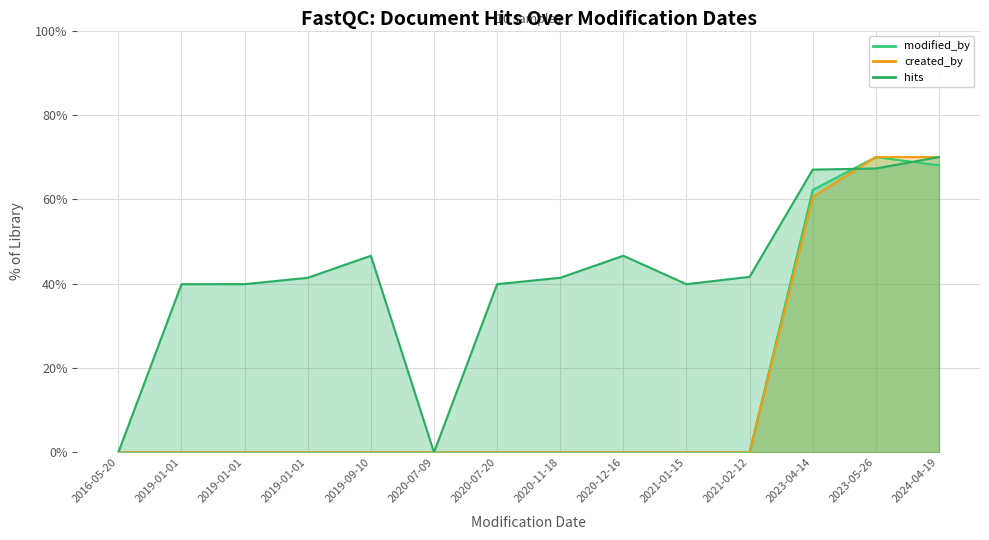

Read the hits value at 2020-07-20.

39.9